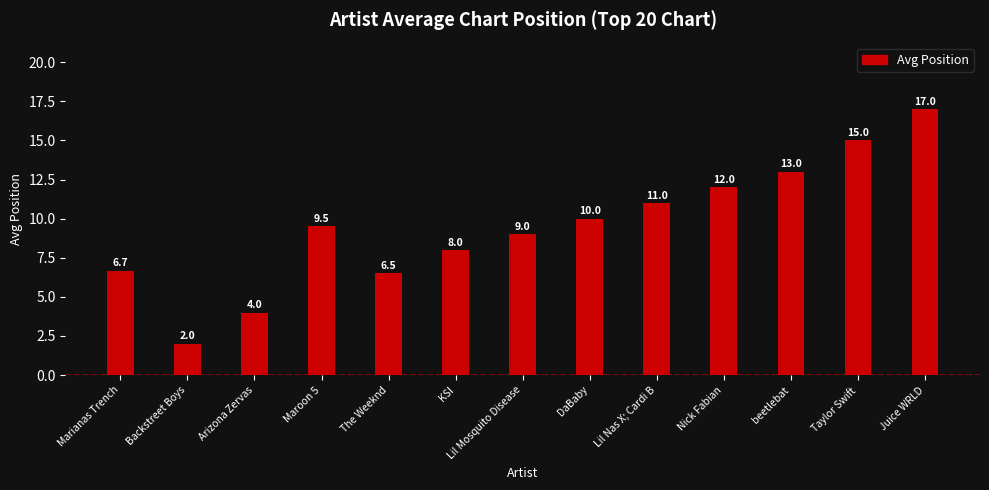

Where is the data nearest to the value 9?

Lil Mosquito Disease